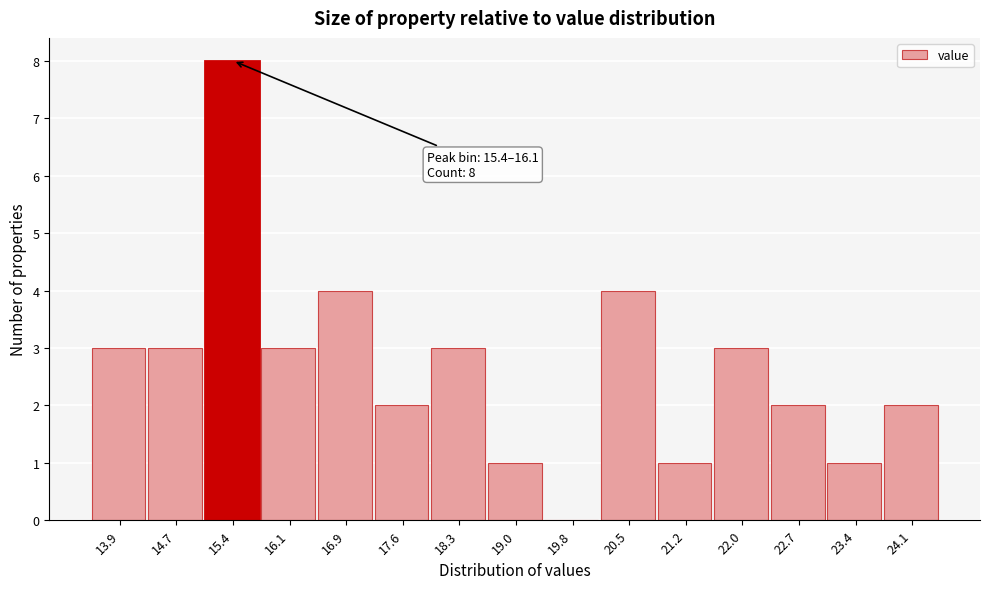

Reading right to left, list all the values displayed in this chart.

24.1=2	23.4=1	22.7=2	22.0=3	21.2=1	20.5=4	19.8=0	19.0=1	18.3=3	17.6=2	16.9=4	16.1=3	15.4=8	14.7=3	13.9=3